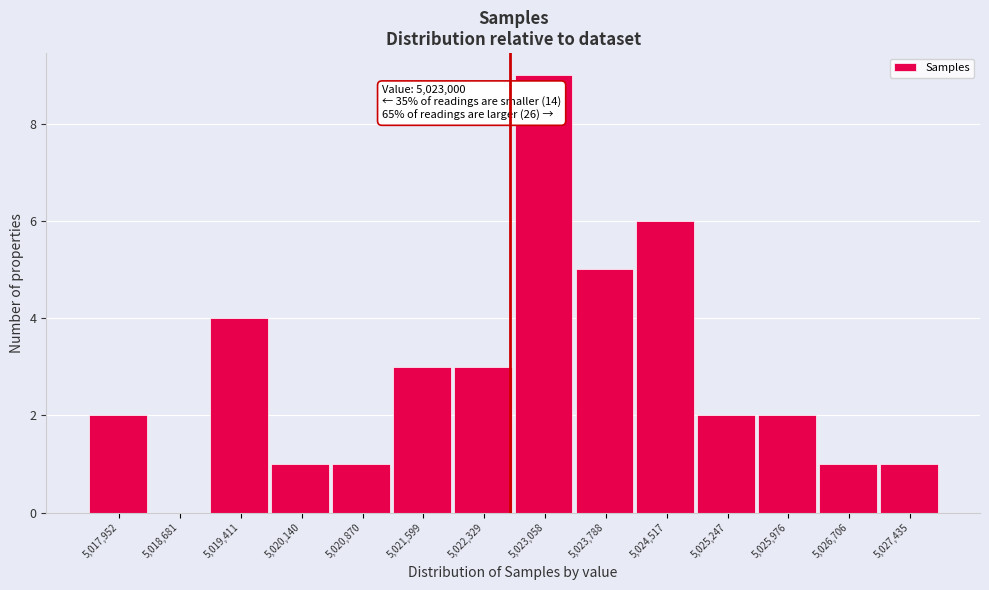

Reading left to right, extract all data points from this chart.

5,017,952=2	5,018,681=0	5,019,411=4	5,020,140=1	5,020,870=1	5,021,599=3	5,022,329=3	5,023,058=9	5,023,788=5	5,024,517=6	5,025,247=2	5,025,976=2	5,026,706=1	5,027,435=1